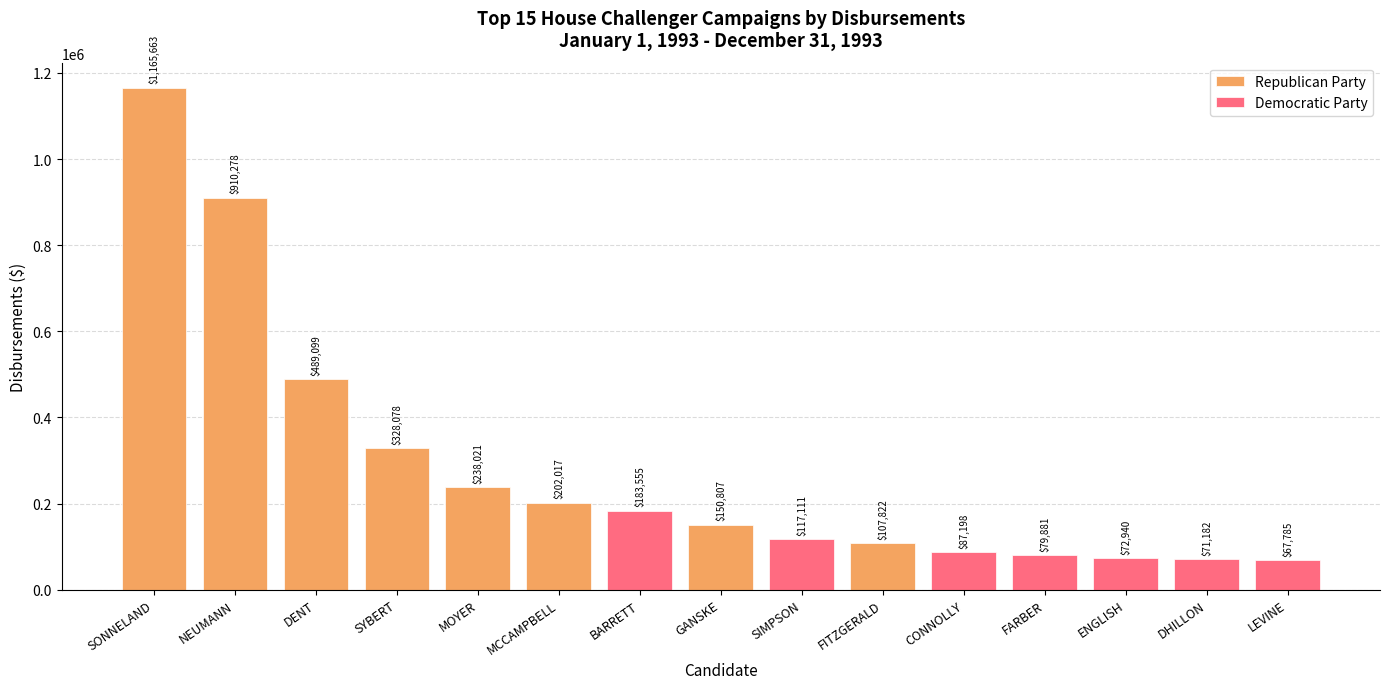

Reading left to right, what are all the values shown in this chart?

1165663	910278	489099	328078	238021	202017	183555	150807	117111	107822	87198	79881	72940	71182	67785